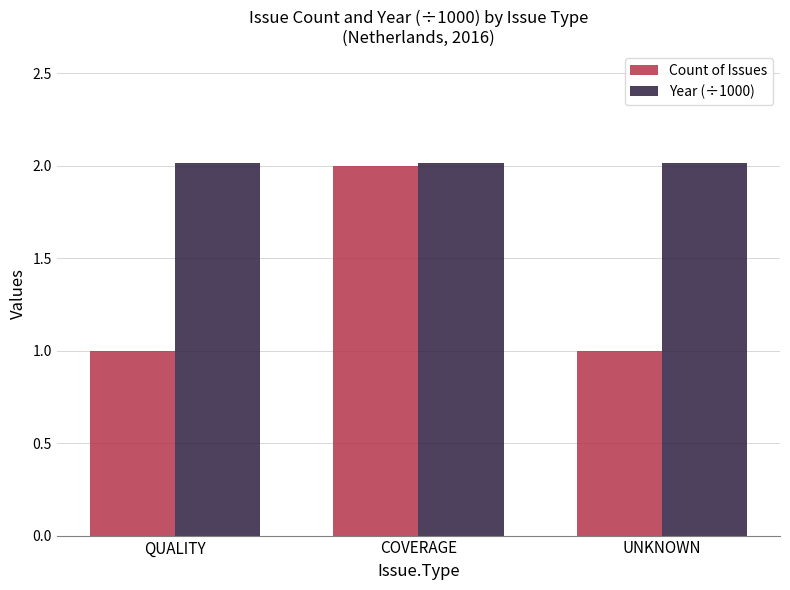

Reading right to left, extract all data points from this chart.

Count of Issues: 1.0	2.0	1.0
Year (÷1000): 2.0	2.0	2.0